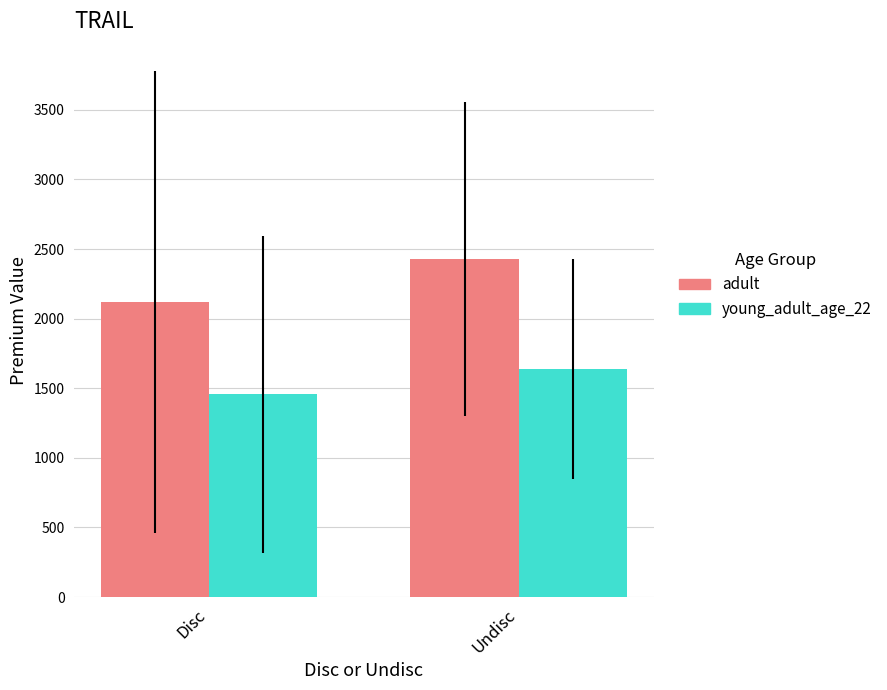

Where is young_adult_age_22 nearest to the value 1547?

Disc